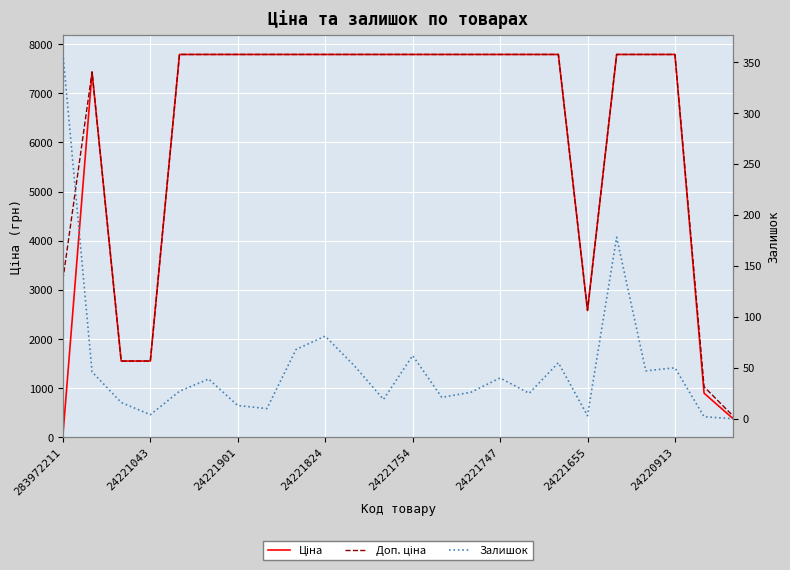

Rank the series by their maximum value, from lowest to highest.

Залишок, Ціна, Доп. ціна